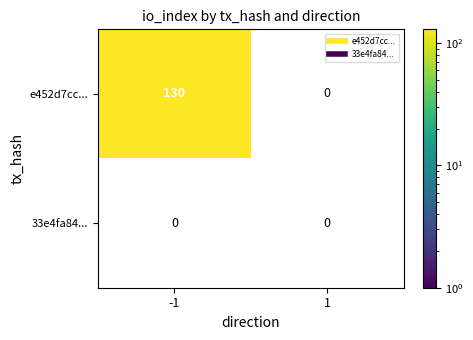

Between 0 and 1, which is larger?

1